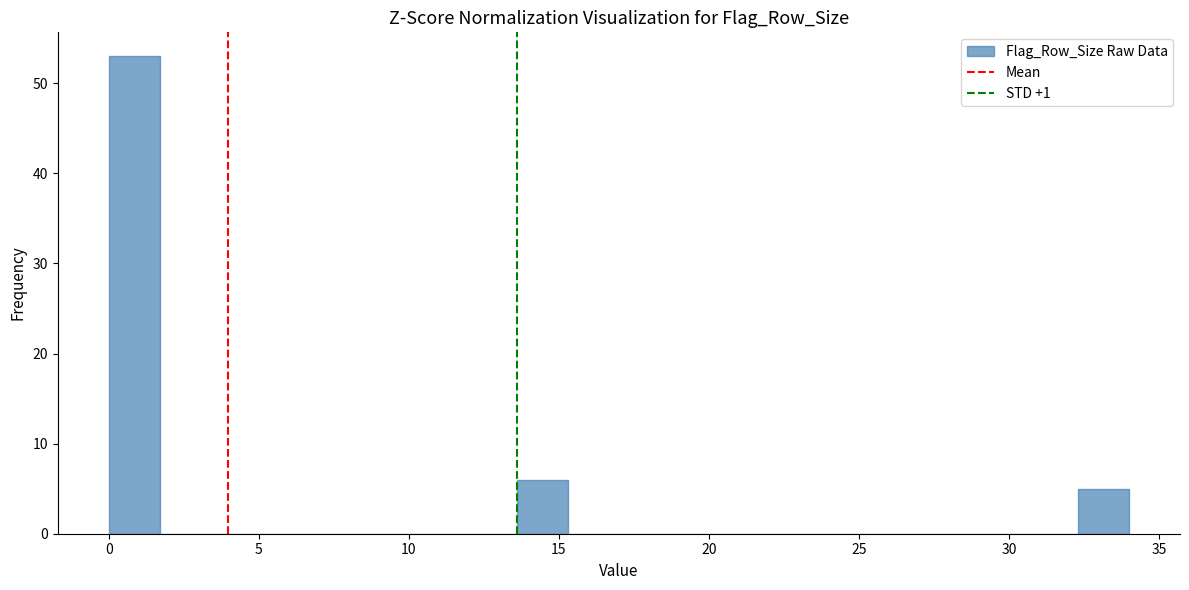

Read against the x-axis, roughly where is the centre of the tallest bar?

1.0